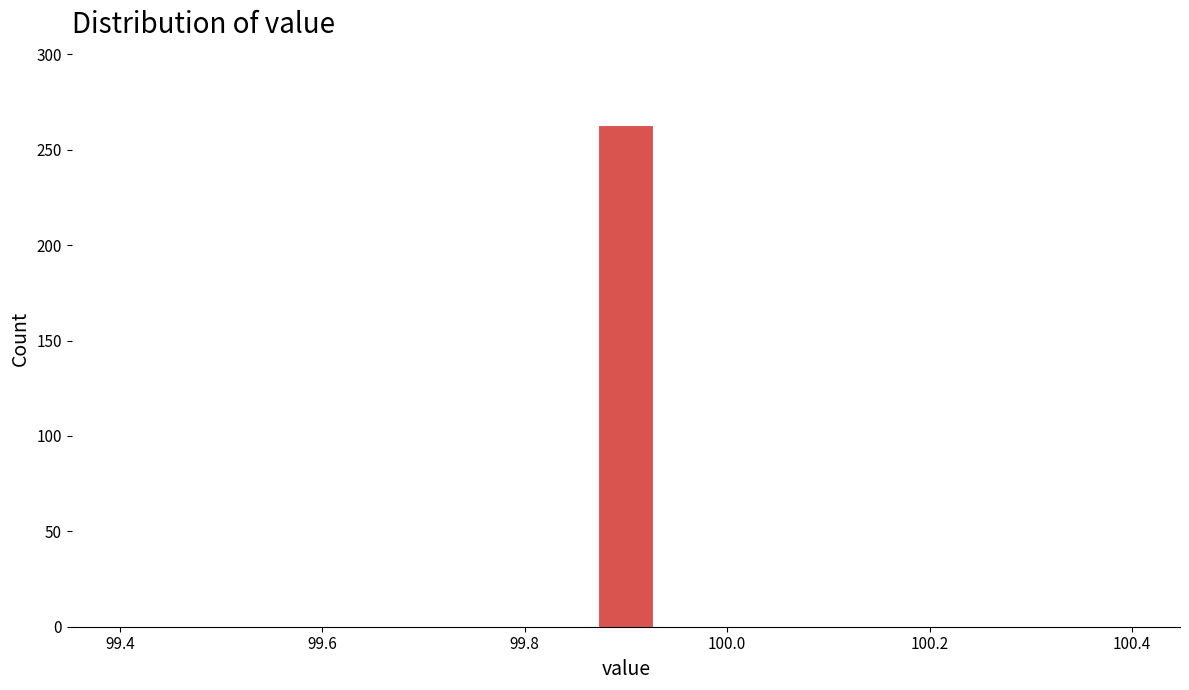

Read against the x-axis, roughly where is the centre of the tallest bar?

99.90